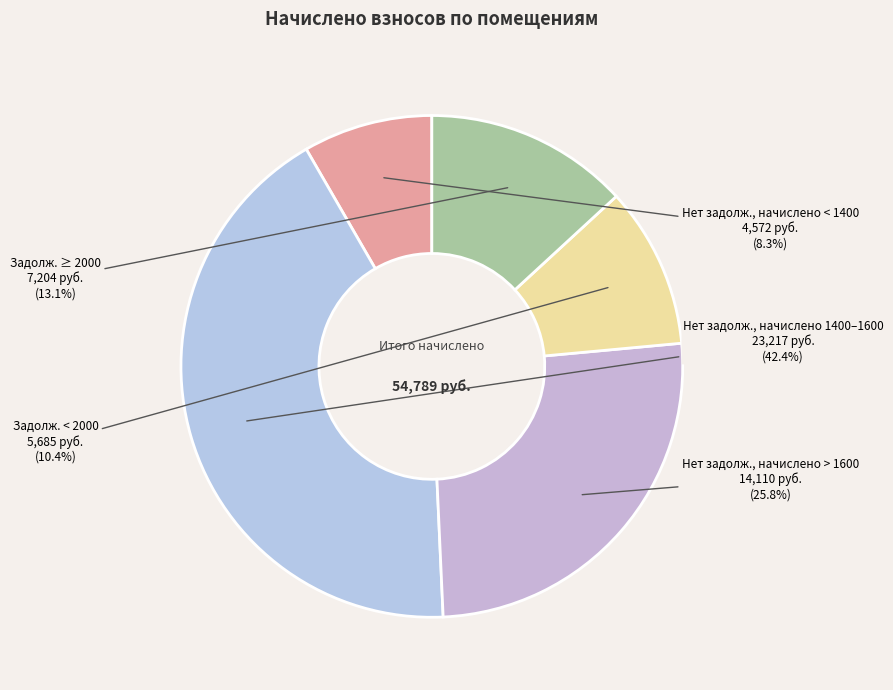

Approximately how many times larger is the value at Задолж. < 2000 compared to Задолж. ≥ 2000?

0.8